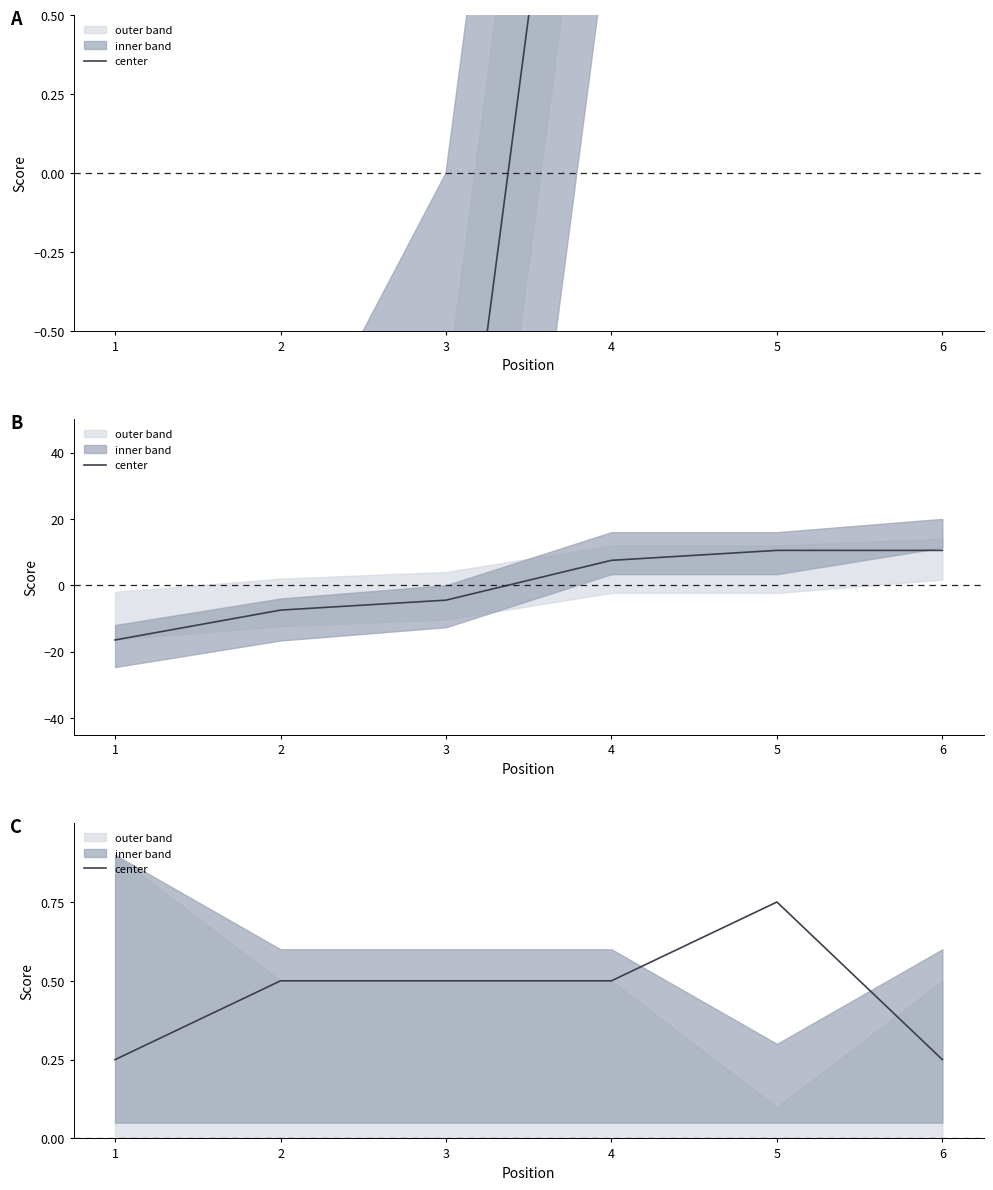

At which label is the value closest to 0?

1